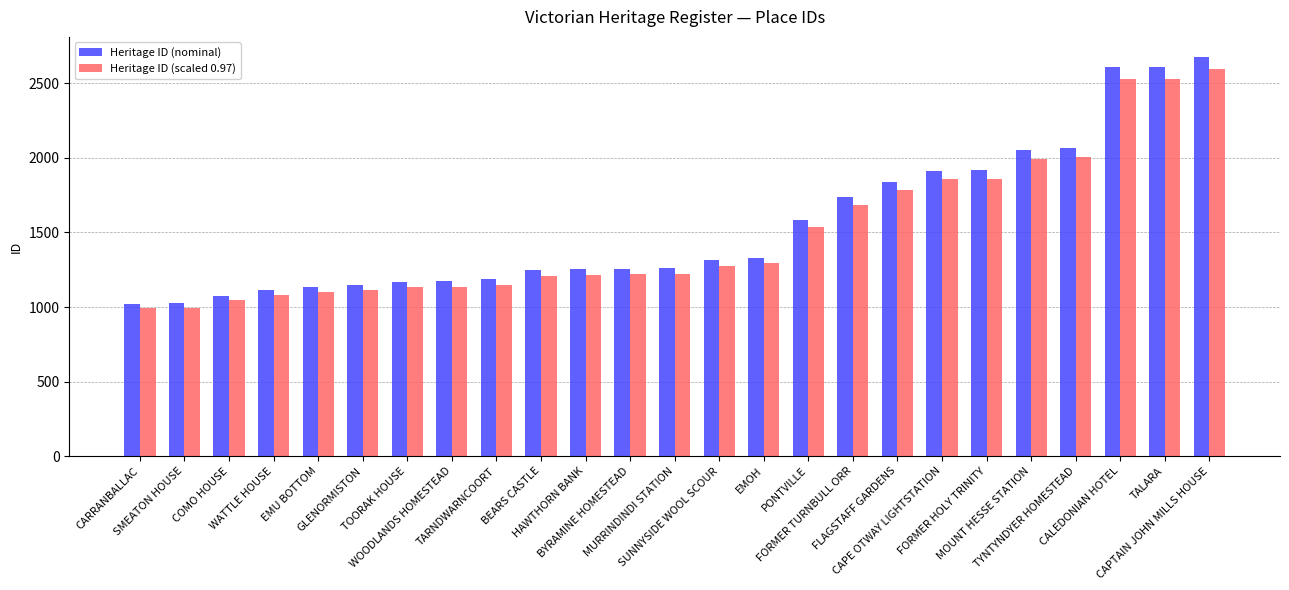

What is the difference between the maximum and second lowest values in the Heritage ID (nominal) series?

1652.0